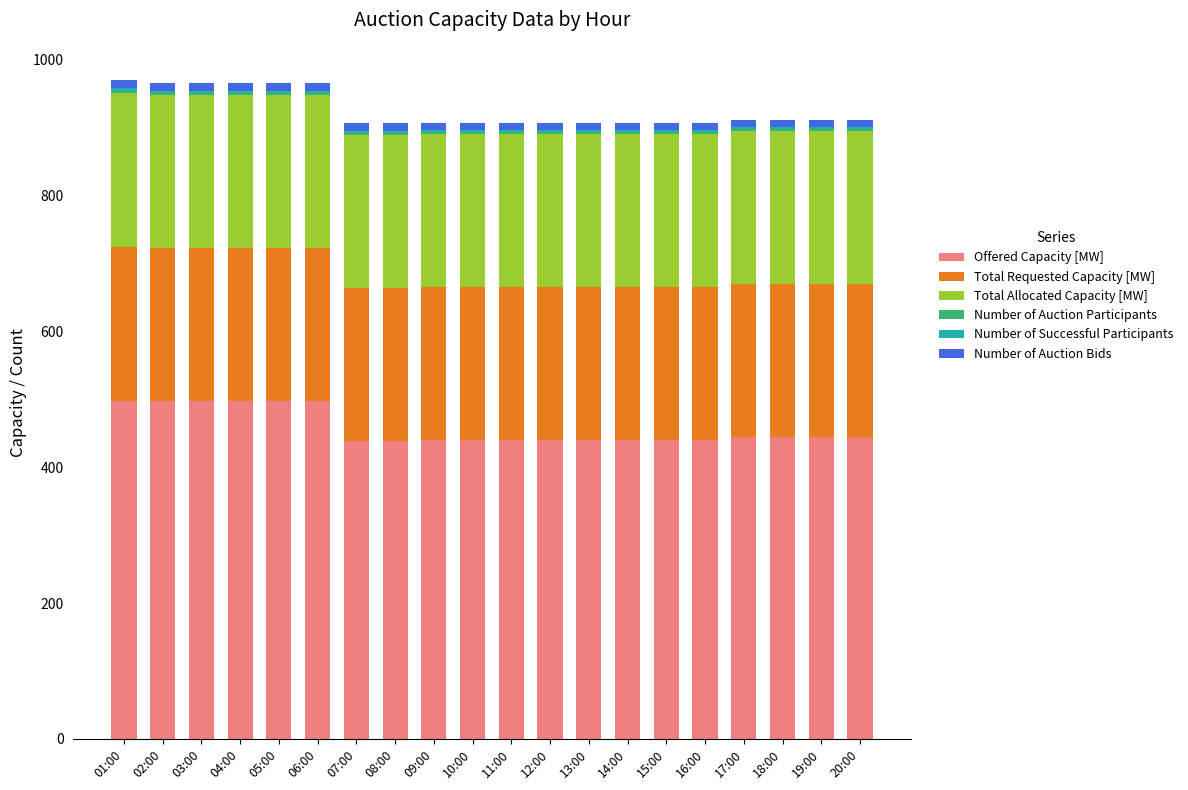

What is the maximum value for Offered Capacity [MW]?

498